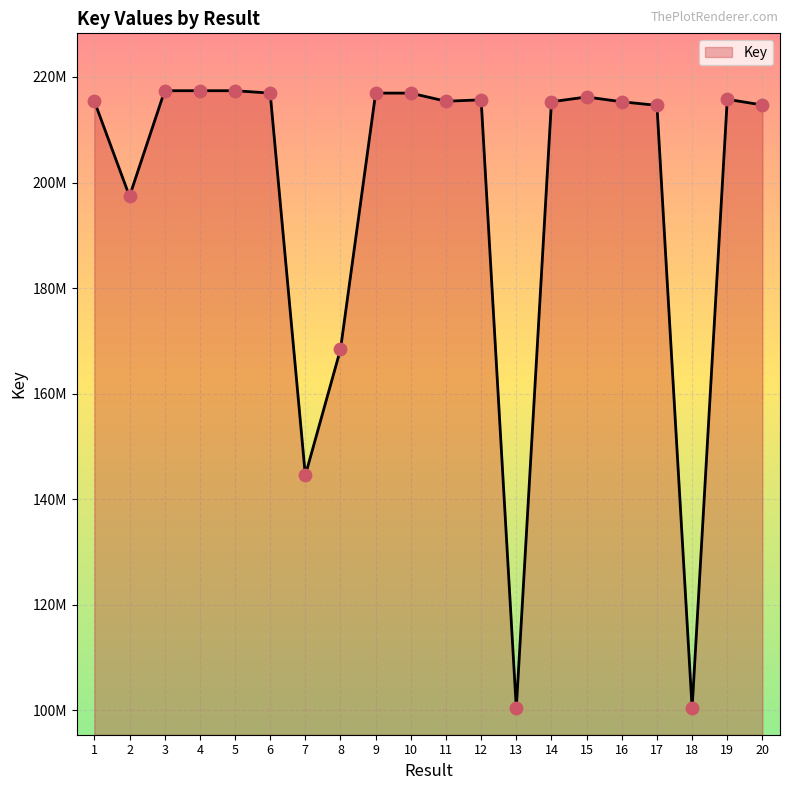

Which has a higher value, 9 or 4?

4